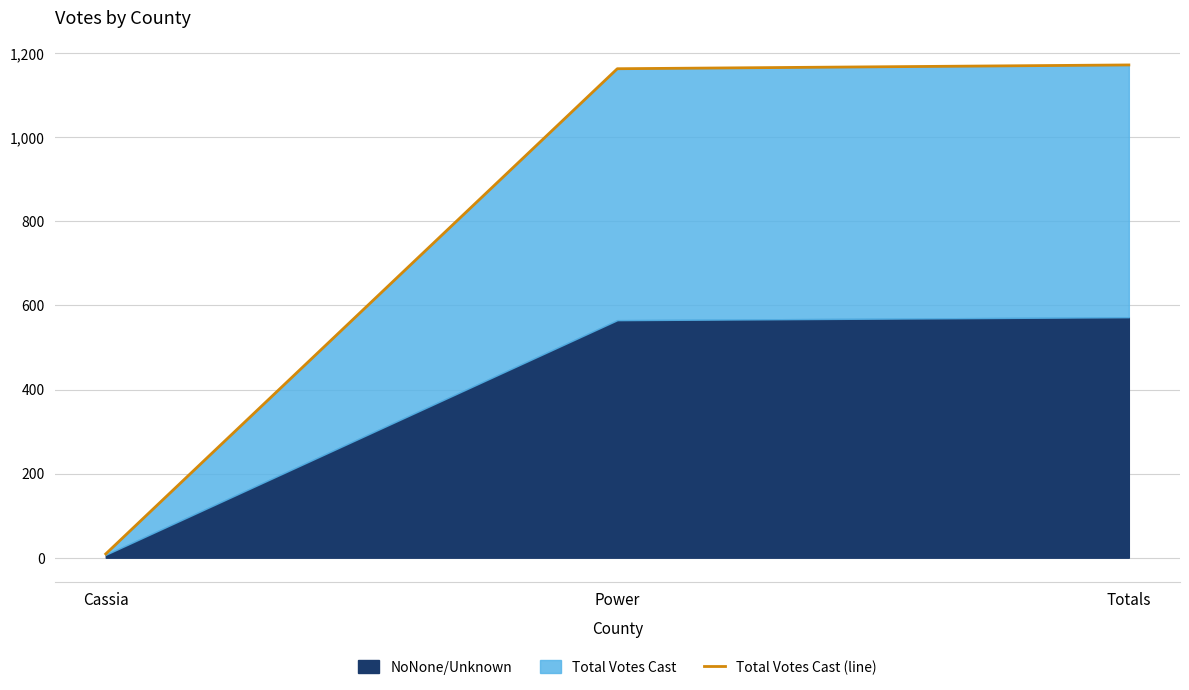

True or false: the data shows 1172 at Totals.

True